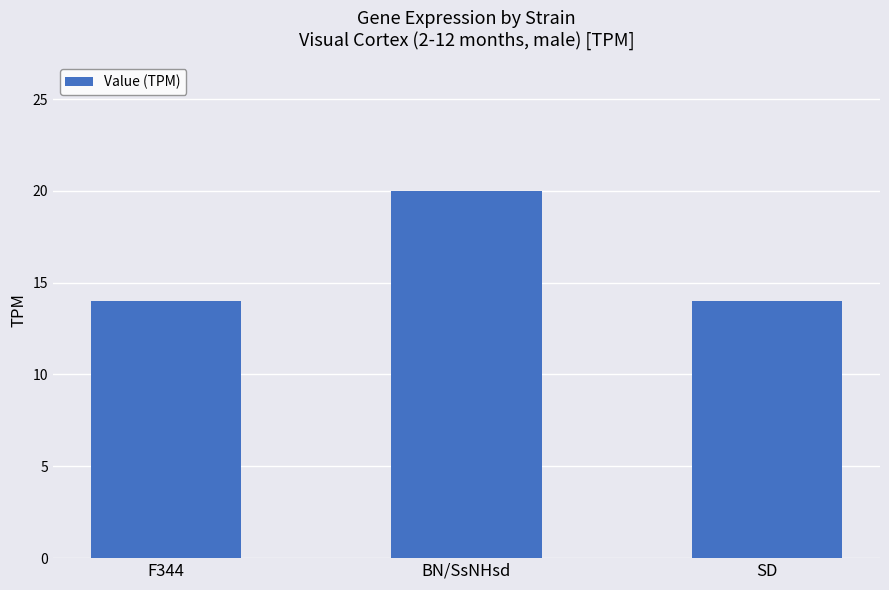

What is the label of the 3rd bar from the left?

SD